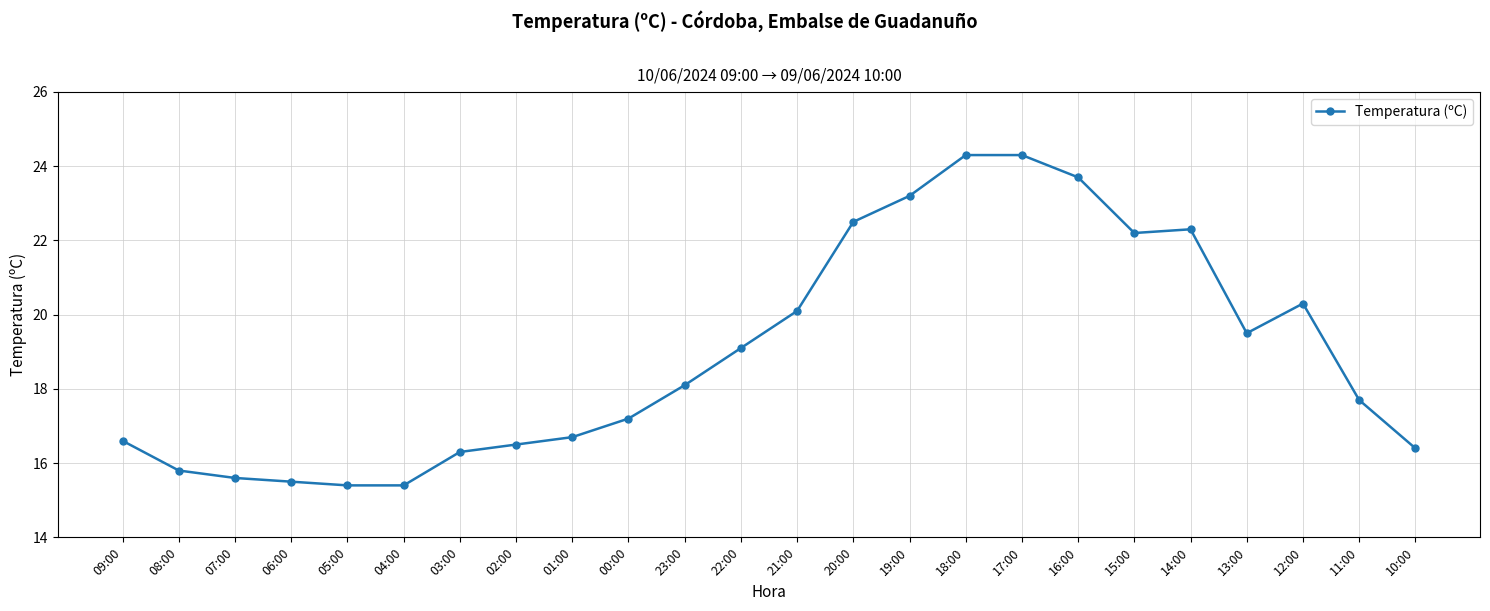

What is the average value?

18.9